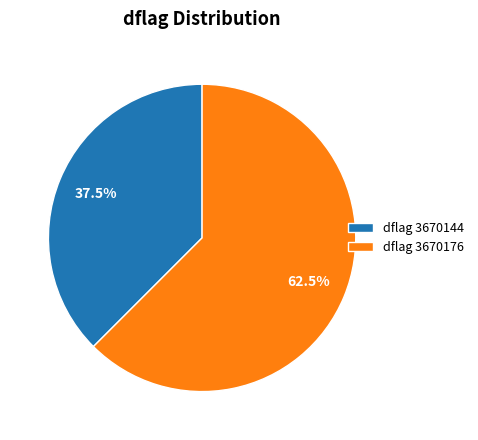

To the nearest percent, what is the difference between the largest and smallest slice percentages?

25%